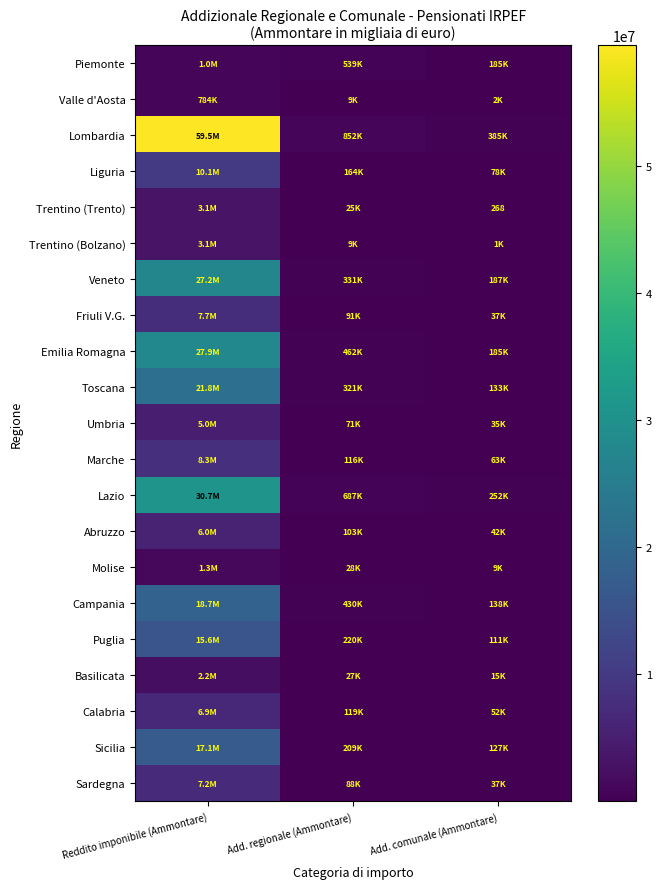

Where does the Toscana series first go above 321125?

Reddito imponibile (Ammontare)